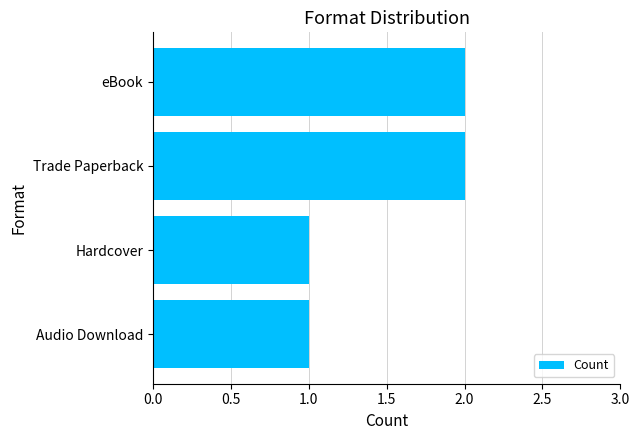

Is it true that the value at Audio Download is 1?

True